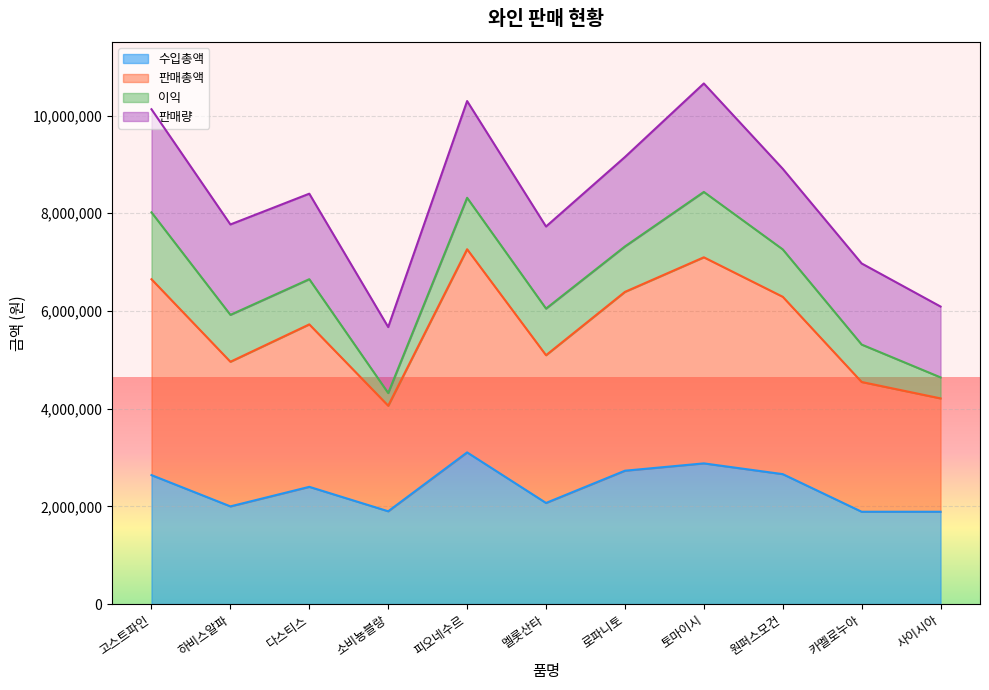

What is the total value across all series at 피오네수르?

10296000